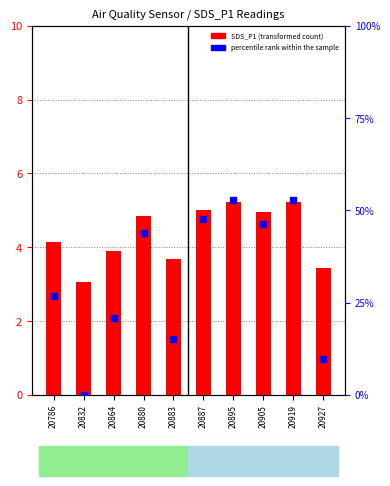

Which series has the largest total across all categories?

percentile rank within the sample